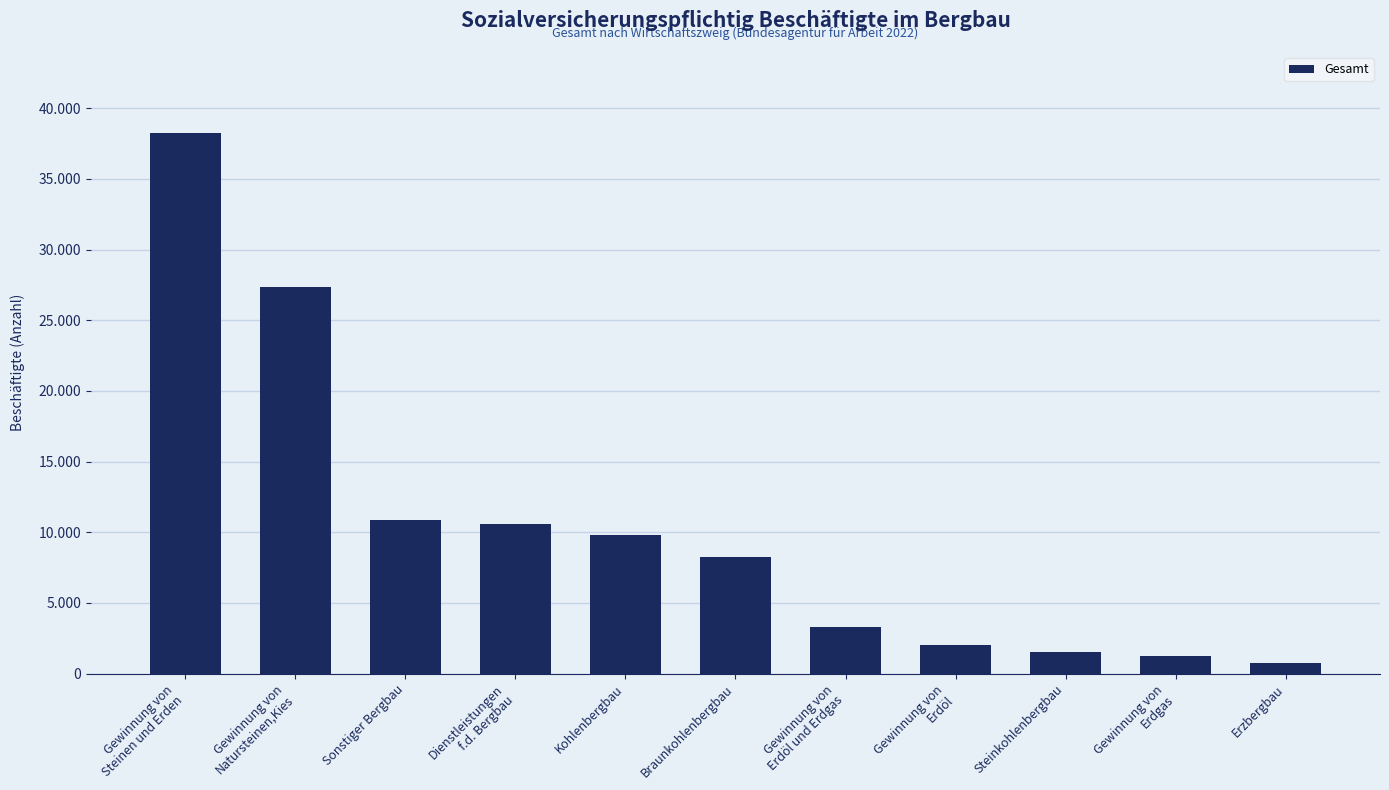

What is the difference between the values at Sonstiger Bergbau and Dienstleistungen
f.d. Bergbau?

285